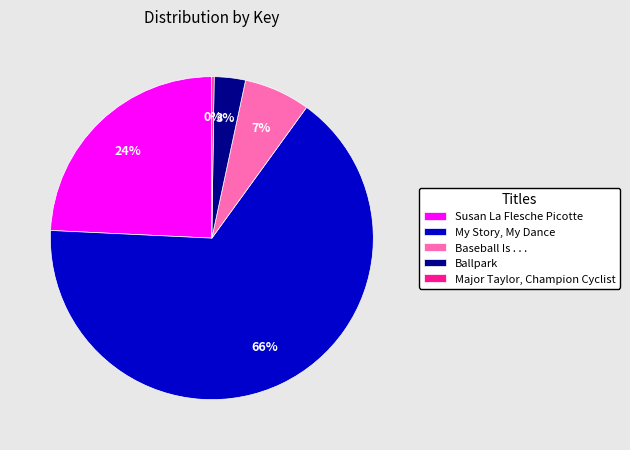

Is the sum of My Story, My Dance and Susan La Flesche Picotte greater than half?

Yes